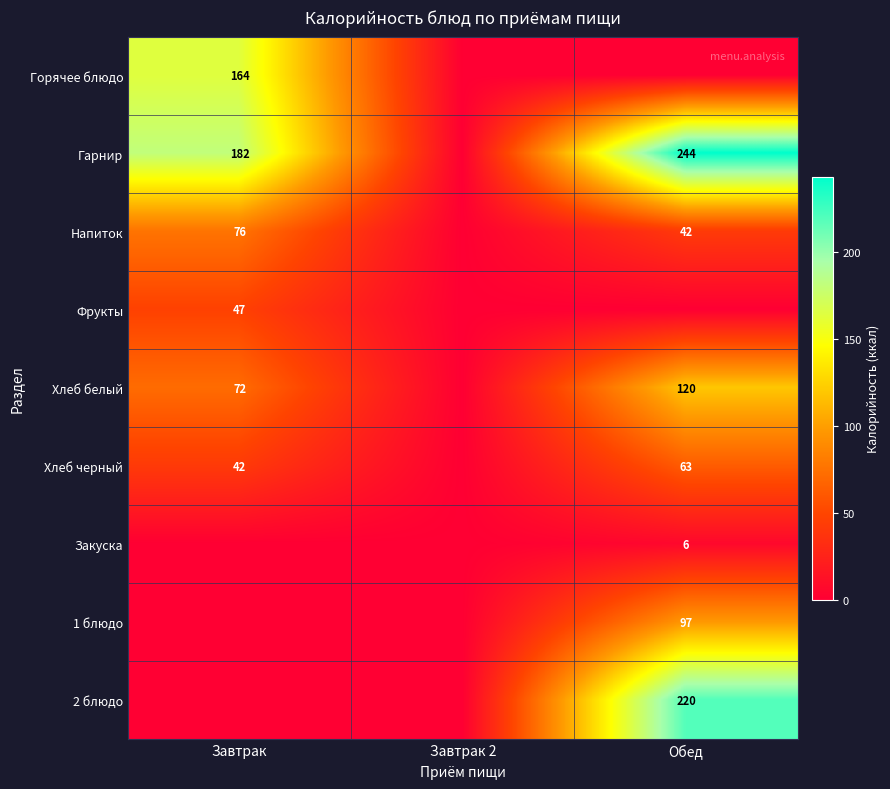

At how many categories does at least one series exceed 73?

2